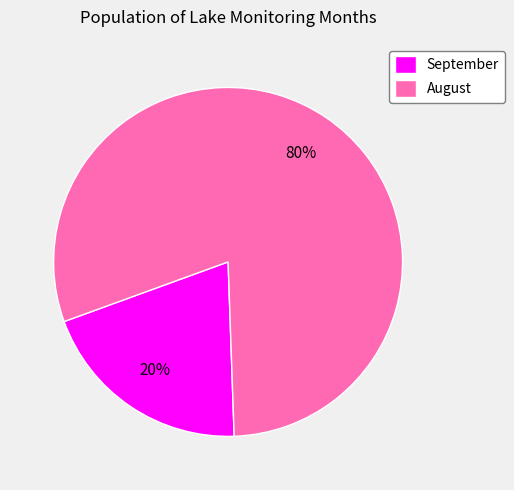

Which category has the smallest portion of the pie?

September